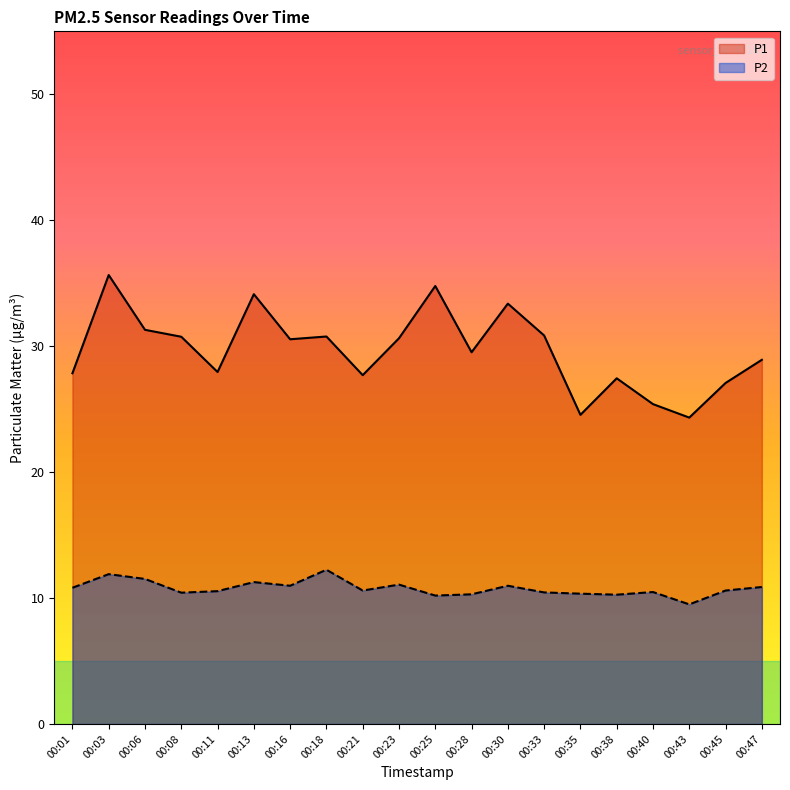

At which category is the sum across all series the highest?

00:03